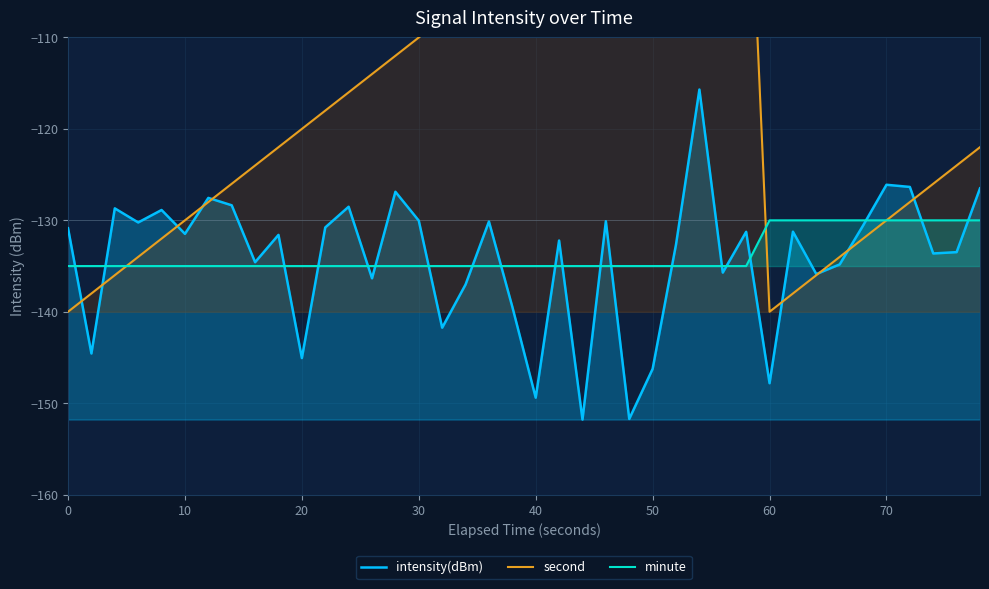

The intensity(dBm) series shows -149.4 at 40. True or false?

True